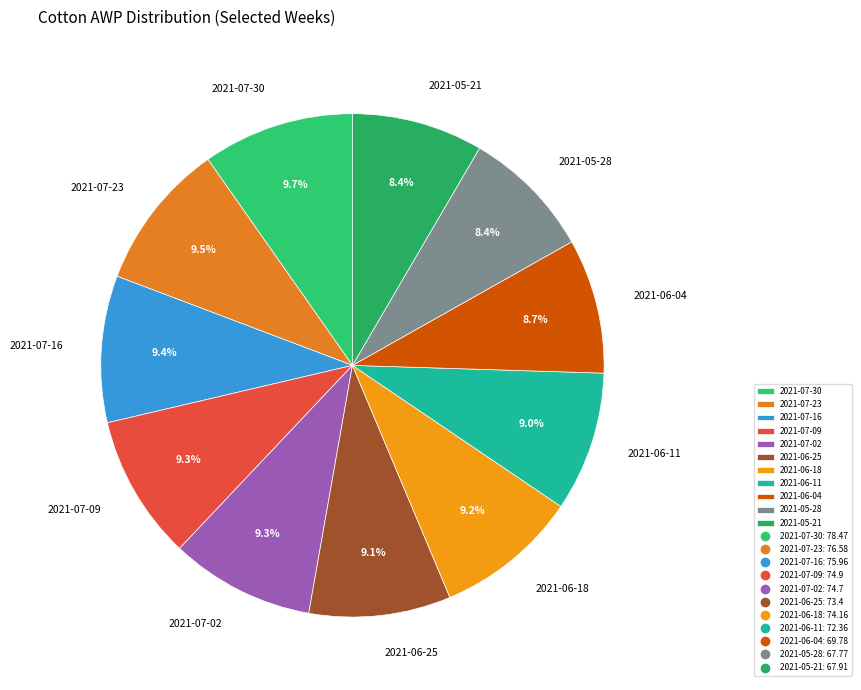

Do 2021-07-16 and 2021-06-18 together represent more than half of the pie?

No